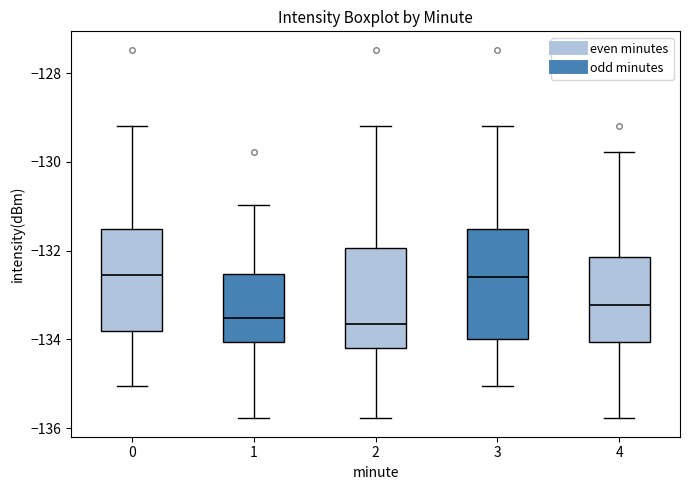

Where is the lower edge of the box at x = 3 on the y-axis? The values are not printed on the chart, so give them approximately, as read against the axis.

-134.0